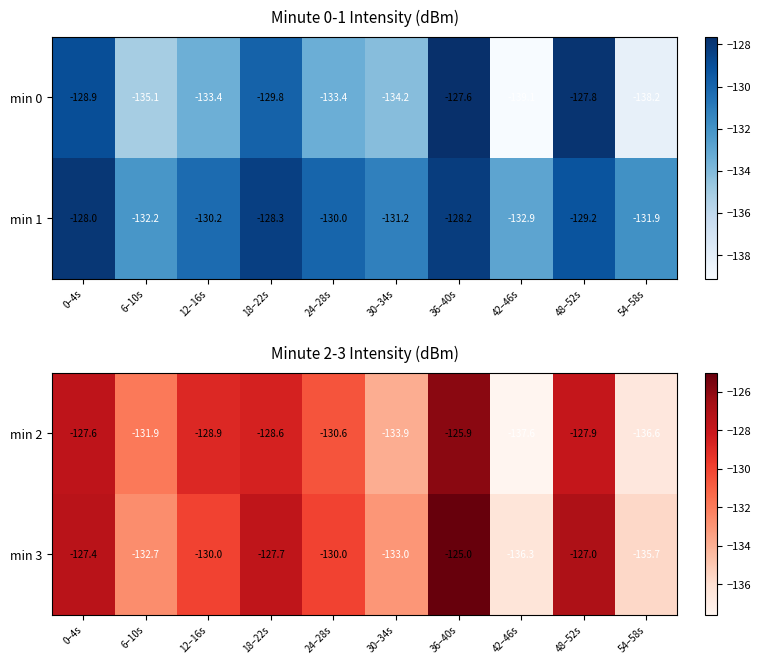

The min 2 series shows -78.0 at 30–34s. True or false?

False